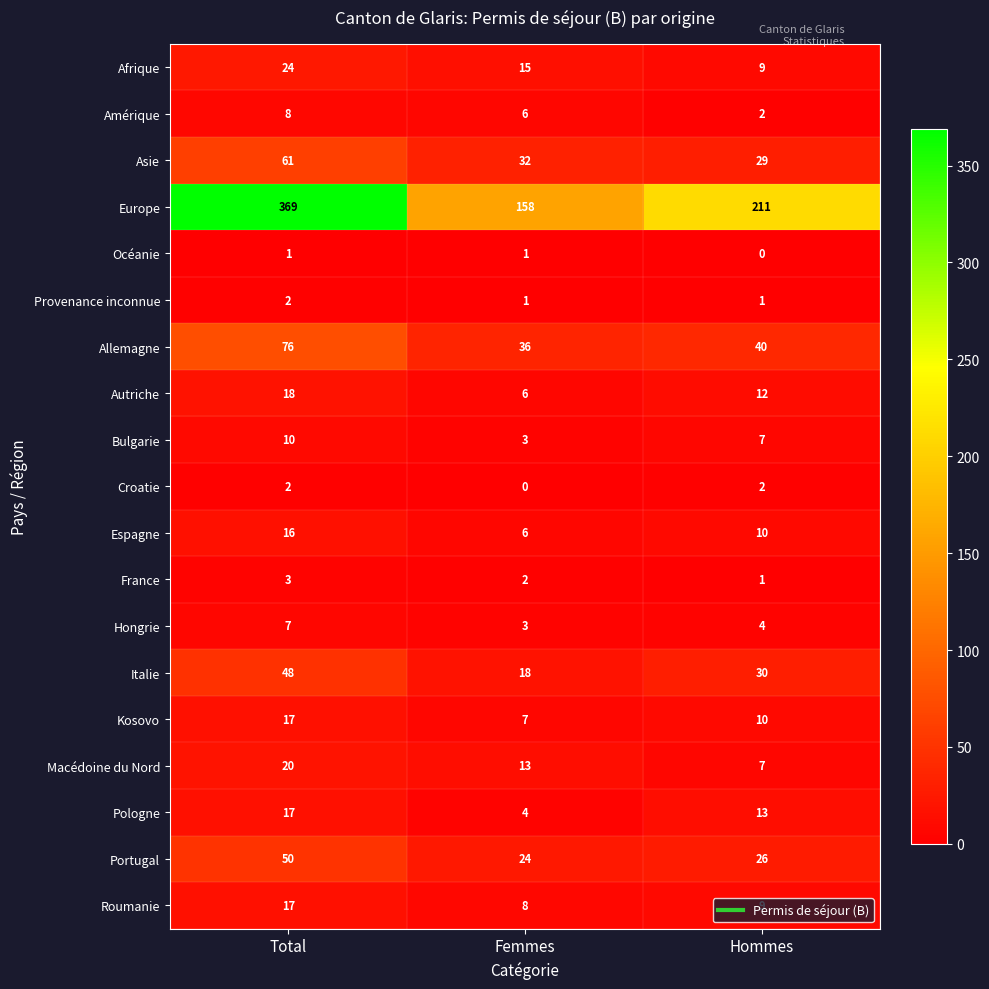

What is the highest value of the Macédoine du Nord series?

20